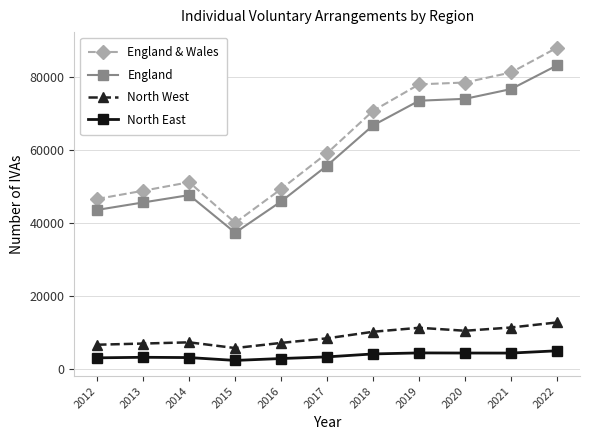

Which series has the largest total across all categories?

England & Wales